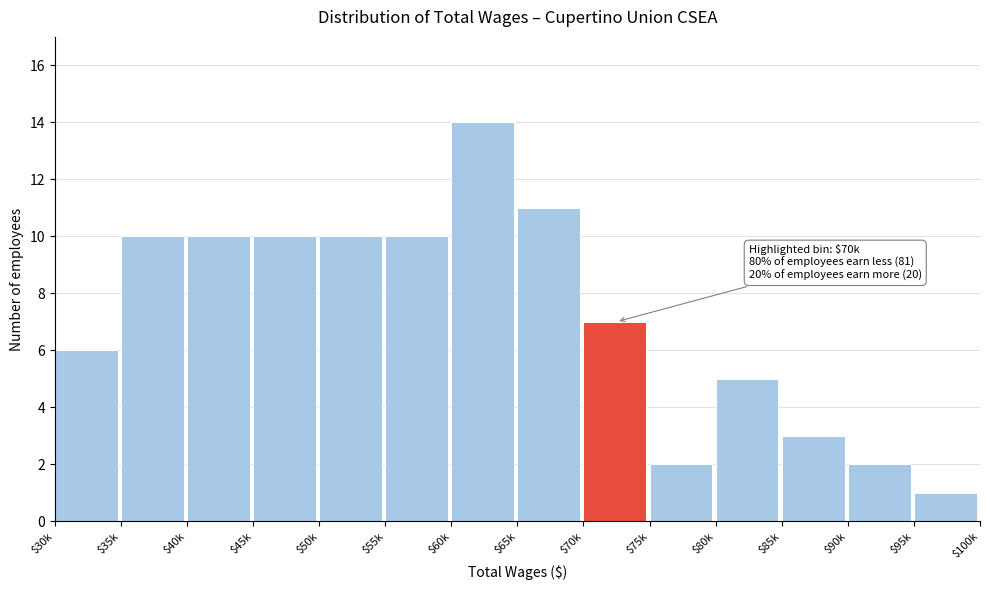

Reading left to right, extract all data points from this chart.

6	10	10	10	10	10	14	11	7	2	5	3	2	1